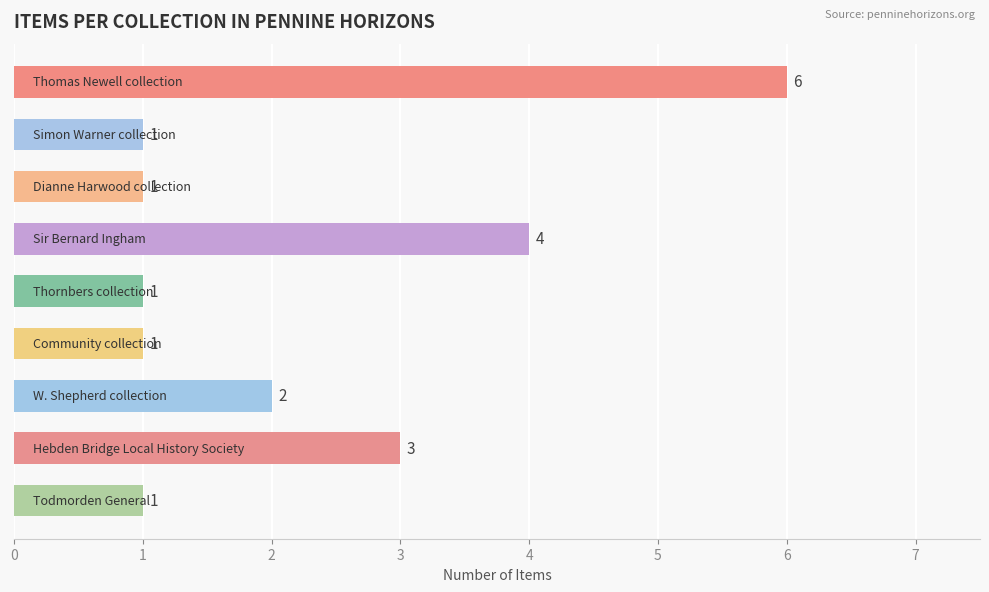

Count the values in the range 1 to 3.

7